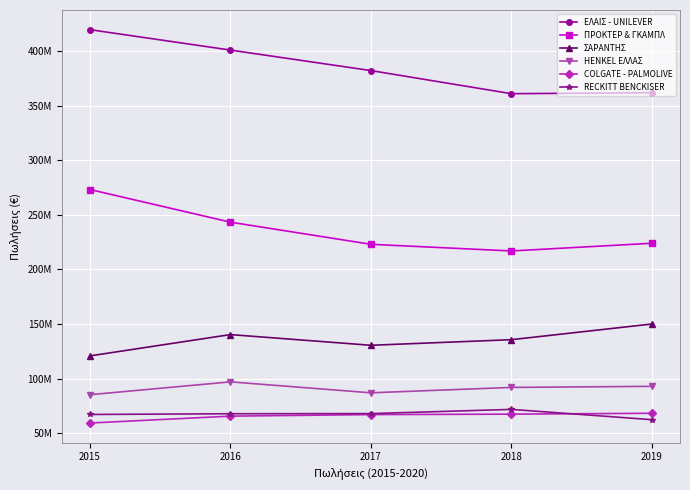

Is this an area chart (filled region under the line)?

No